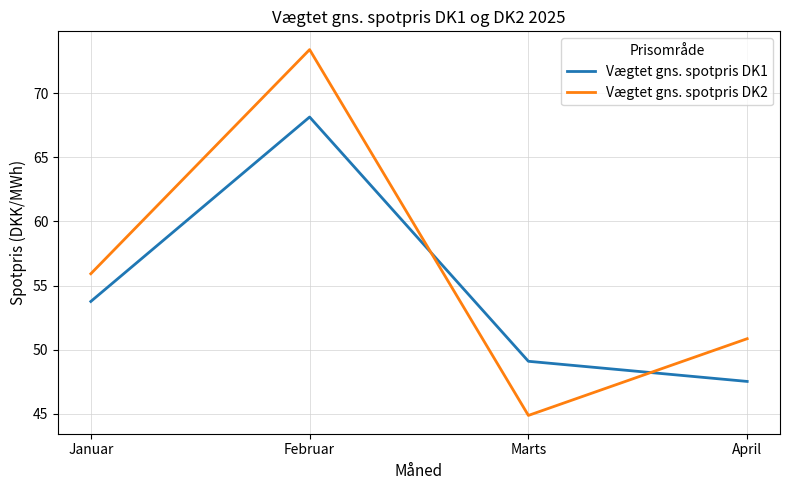

What is the minimum value for Vægtet gns. spotpris DK1?

47.5